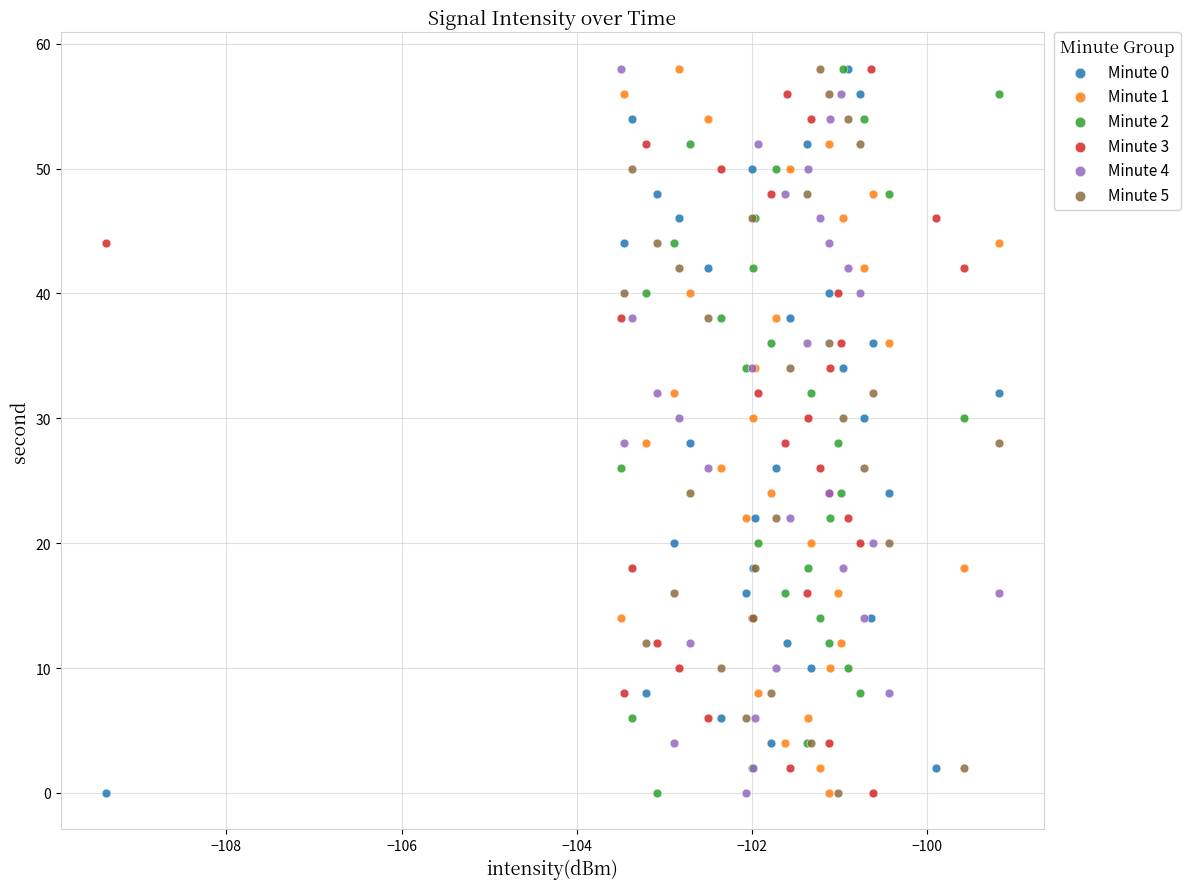

What are all the series names shown in the legend?

Minute 0, Minute 1, Minute 2, Minute 3, Minute 4, Minute 5